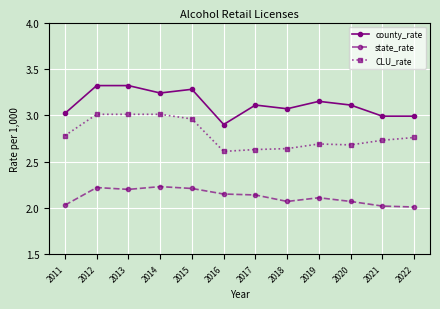

The value of CLU_rate at 2013 is 4.3. True or false?

False